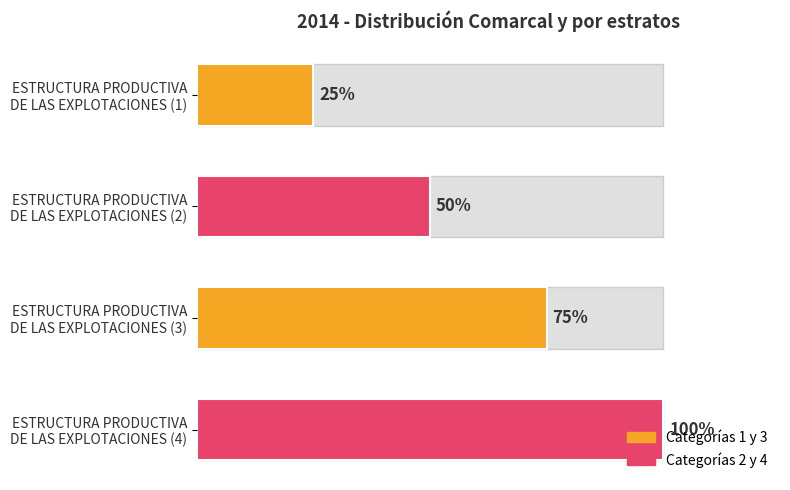

Rank the categories by value from lowest to highest.

ESTRUCTURA PRODUCTIVA DE LAS EXPLOTACIONES (1), ESTRUCTURA PRODUCTIVA DE LAS EXPLOTACIONES (2), ESTRUCTURA PRODUCTIVA DE LAS EXPLOTACIONES (3), ESTRUCTURA PRODUCTIVA DE LAS EXPLOTACIONES (4)